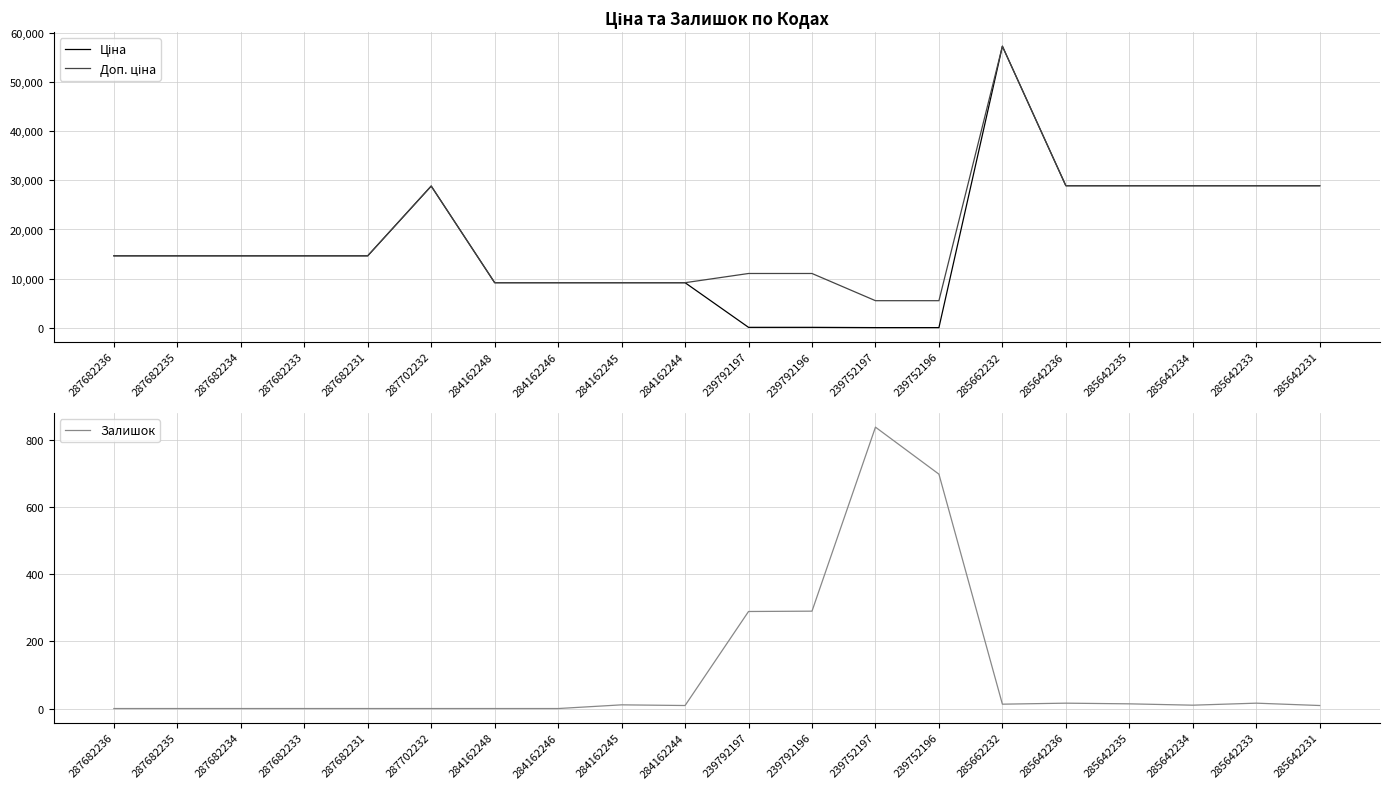

Is this an area chart (filled region under the line)?

No